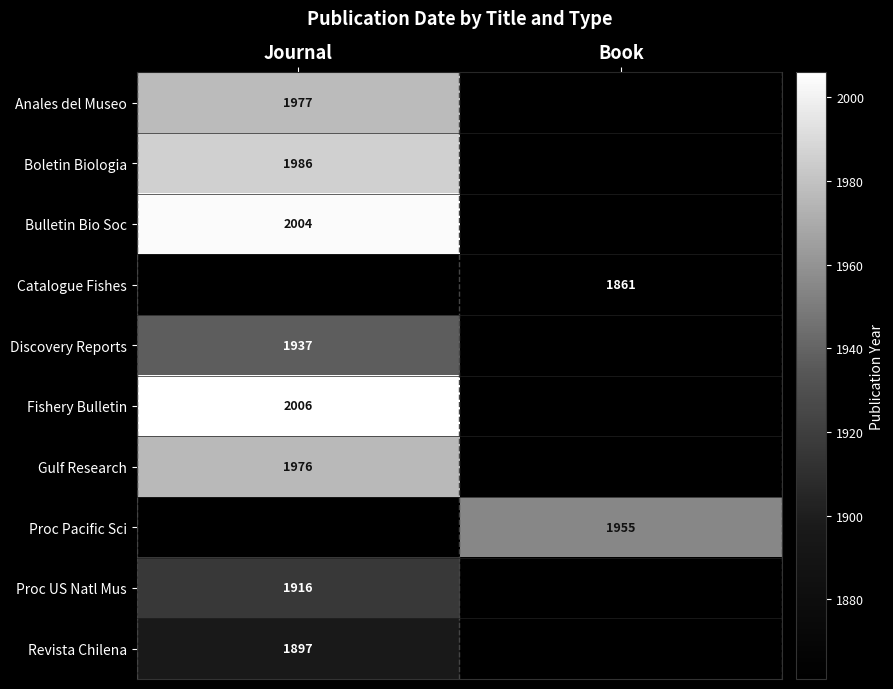

The Proc Pacific Sci series shows 656 at Book. True or false?

False